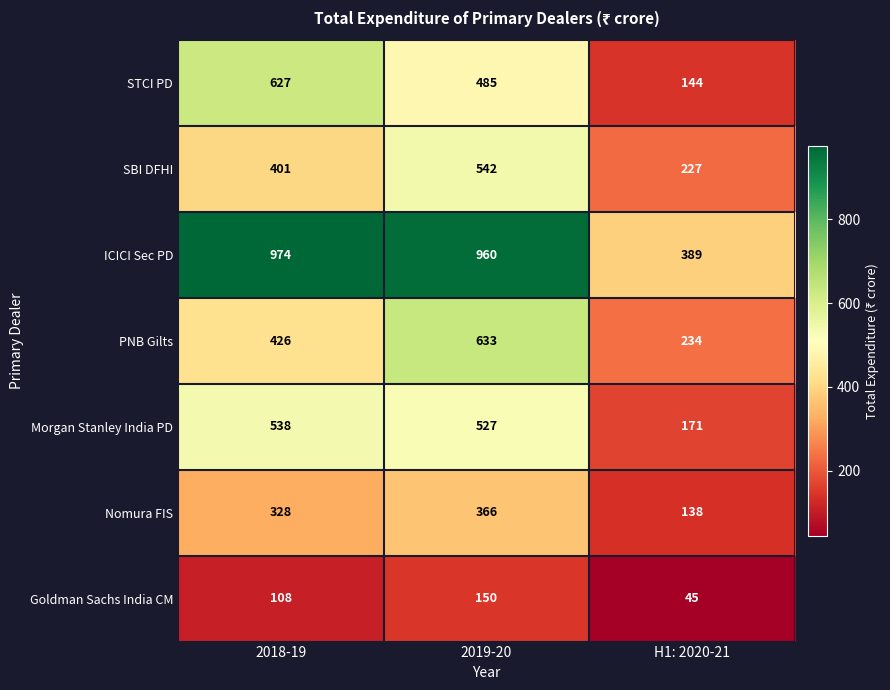

Where is STCI PD nearest to the value 385?

2019-20